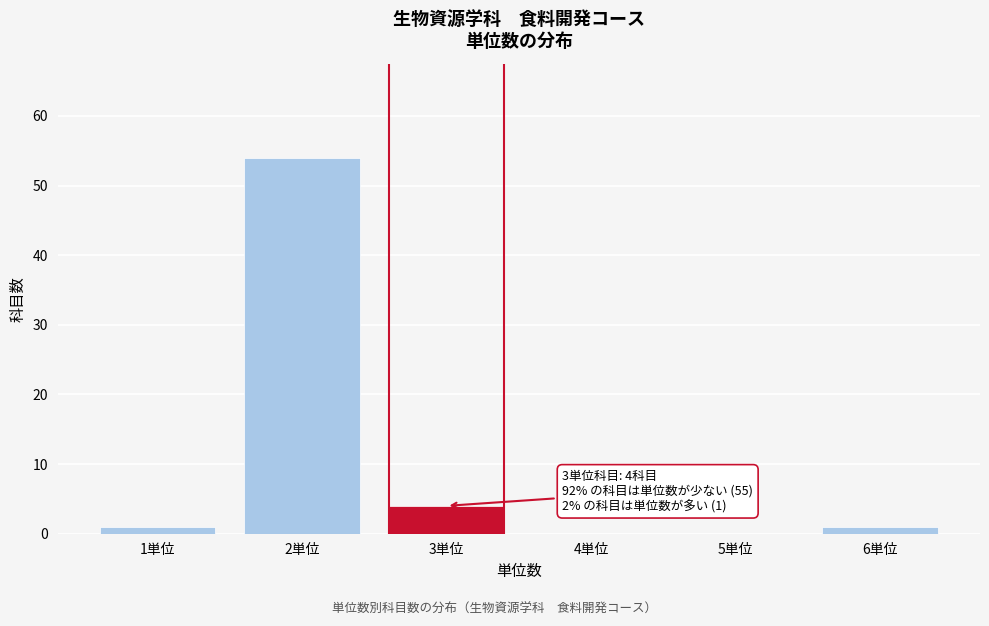

Reading right to left, extract all data points from this chart.

6単位=1	5単位=0	4単位=0	3単位=4	2単位=54	1単位=1